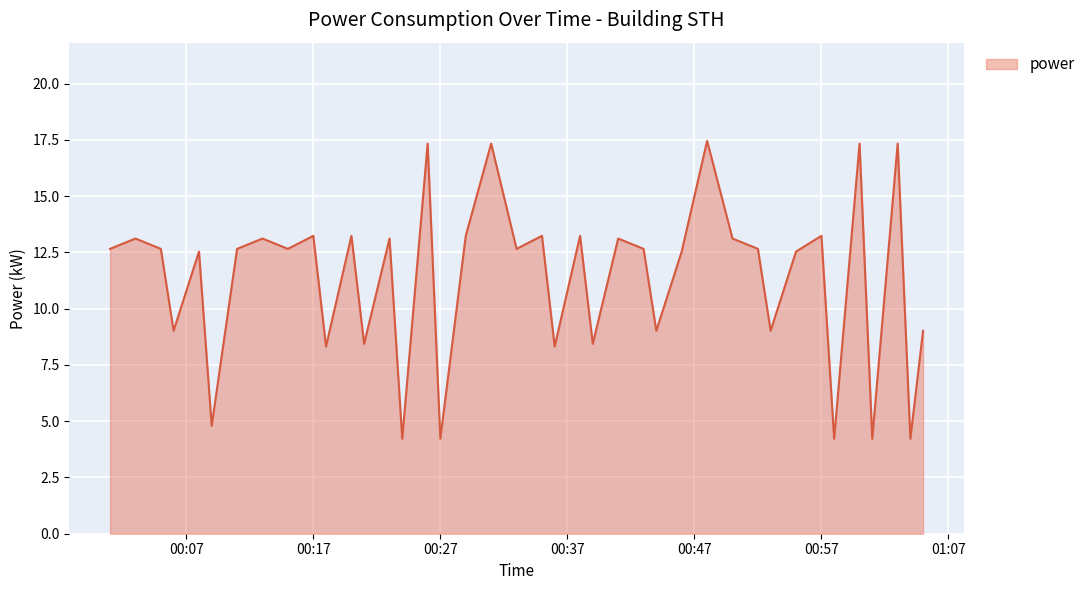

What is the greatest value displayed?

17.5